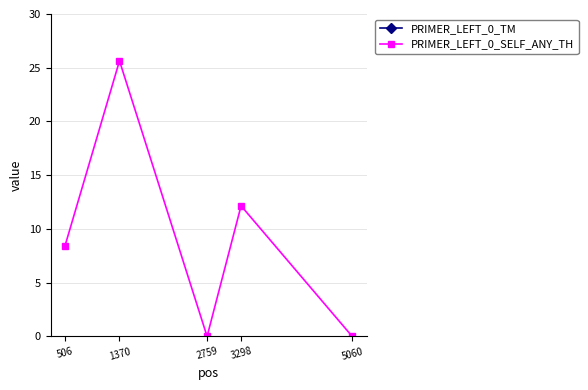

At 2759, list the series in order from largest to smallest.

PRIMER_LEFT_0_TM, PRIMER_LEFT_0_SELF_ANY_TH